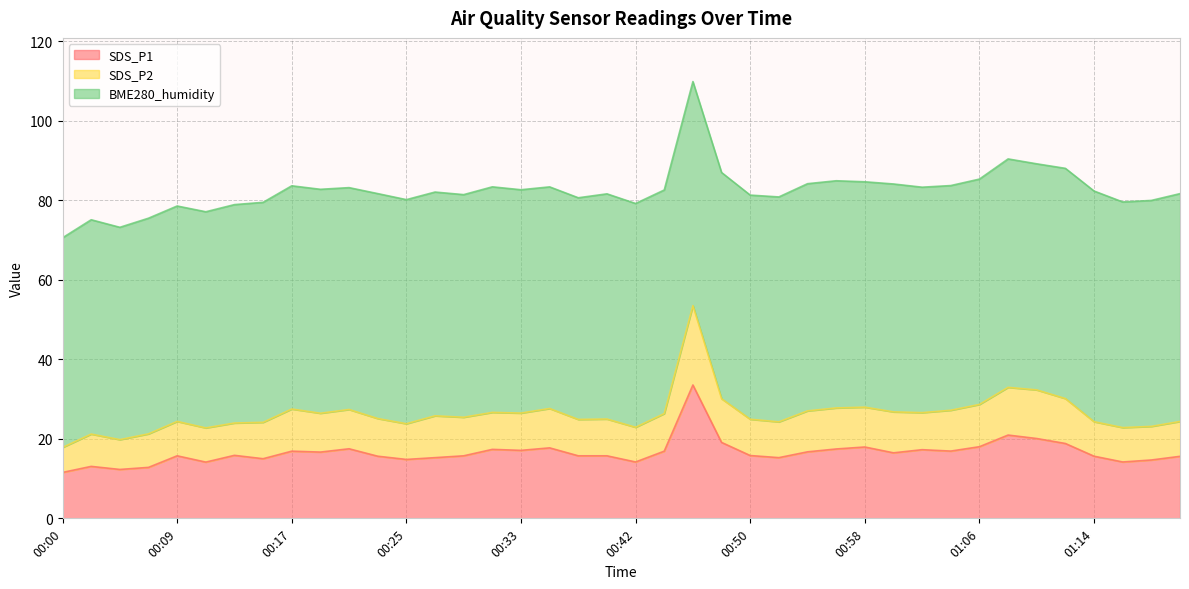

What is the smallest value displayed?

11.6